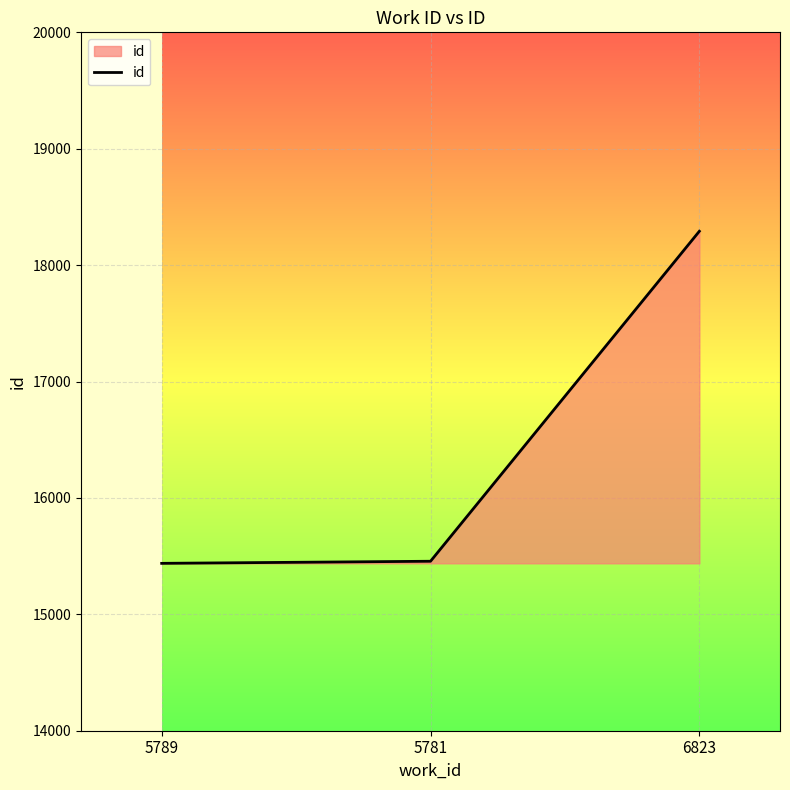

What is the average value?

16395